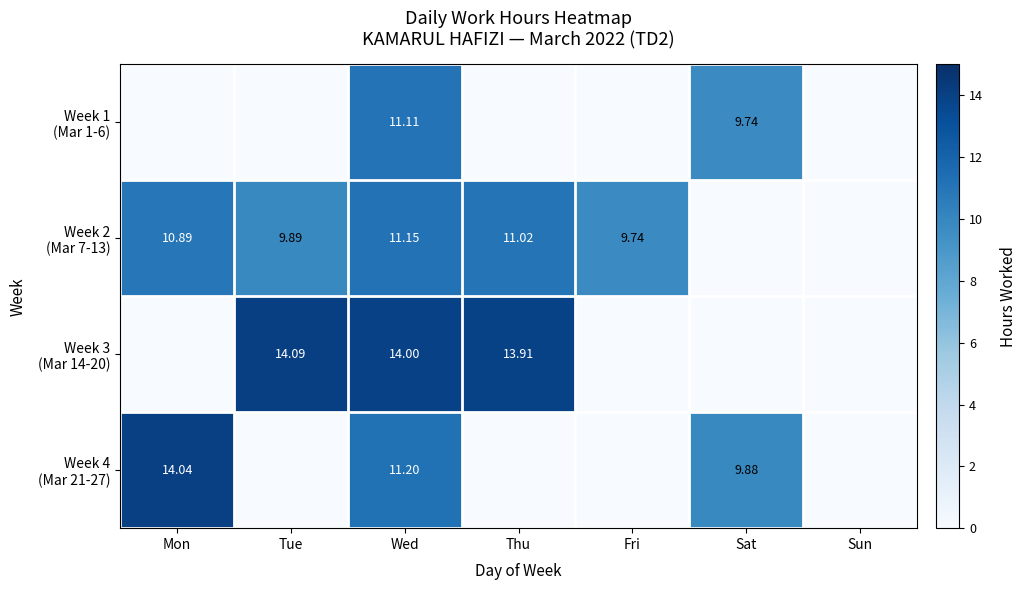

Which series has the largest total across all categories?

Week 2 (Mar 7-13)